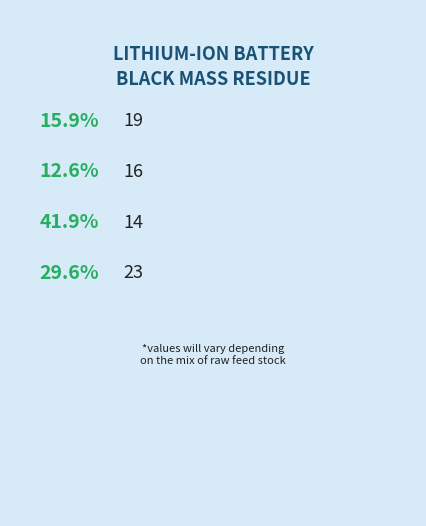

Does 16 represent more than half of the total?

No